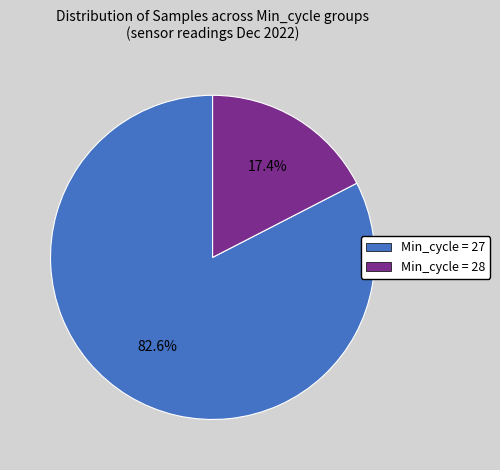

Does any single category account for the majority?

Yes